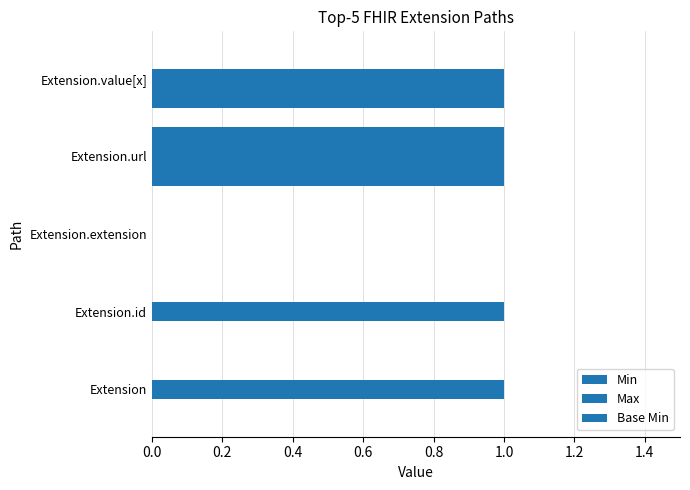

Count the Base Min values in the range 0 to 1.

5